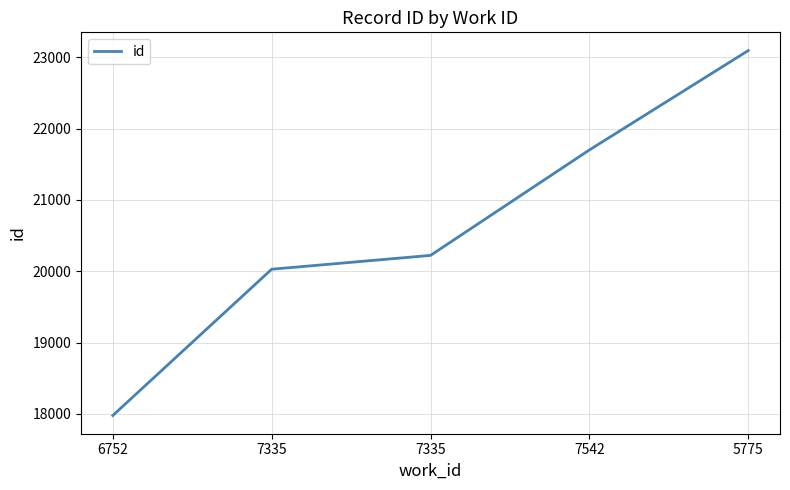

Which has a higher value, 5775 or 7542?

5775